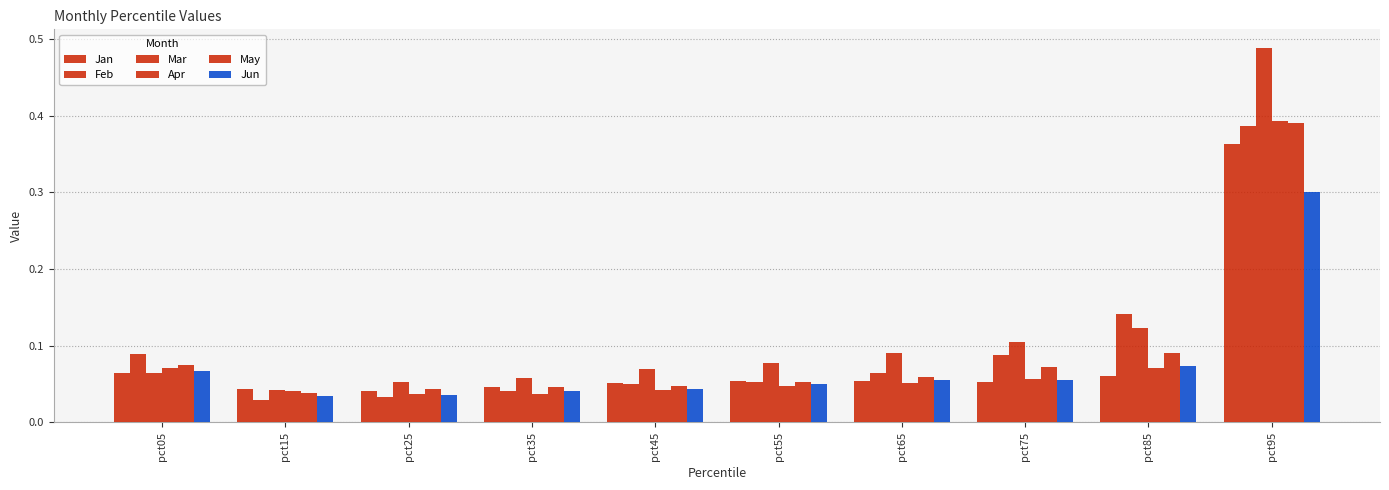

Reading right to left, list all the values displayed in this chart.

Jan: 0.4	0.1	0.1	0.1	0.1	0.1	0.0	0.0	0.0	0.1
Feb: 0.4	0.1	0.1	0.1	0.1	0.0	0.0	0.0	0.0	0.1
Mar: 0.5	0.1	0.1	0.1	0.1	0.1	0.1	0.1	0.0	0.1
Apr: 0.4	0.1	0.1	0.1	0.0	0.0	0.0	0.0	0.0	0.1
May: 0.4	0.1	0.1	0.1	0.1	0.0	0.0	0.0	0.0	0.1
Jun: 0.3	0.1	0.1	0.1	0.0	0.0	0.0	0.0	0.0	0.1